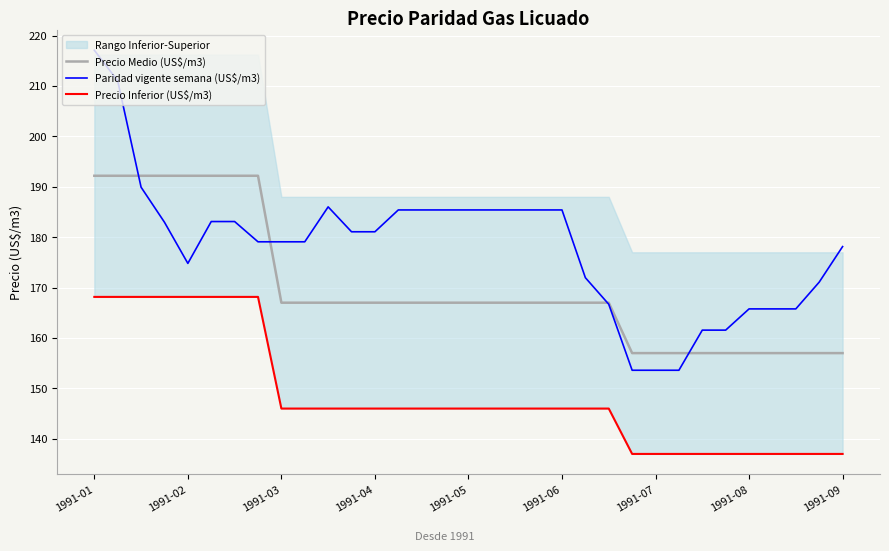

Which category has the highest value in the Paridad vigente semana (US$/m3) series?

1991-01